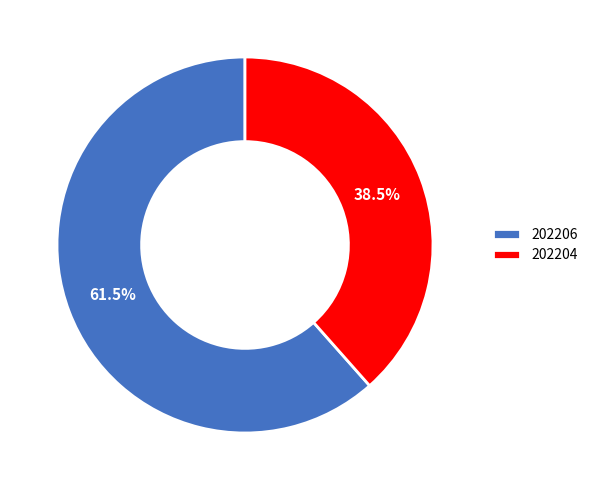

To the nearest percent, what is the combined percentage of 202206 and 202204?

100%